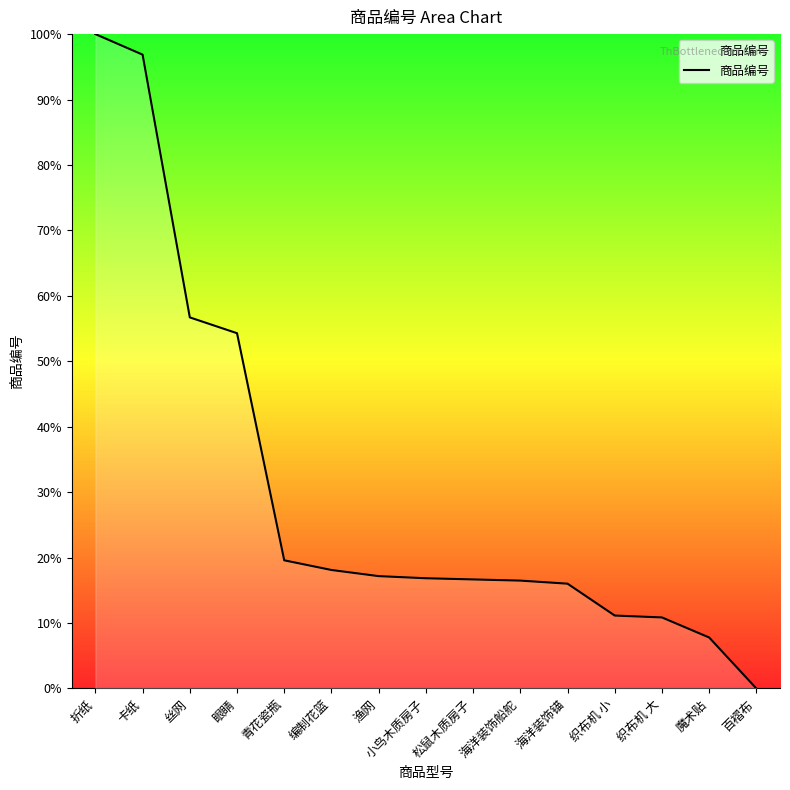

Is it true that the value at 海洋装饰船舵 is 16.5?

True